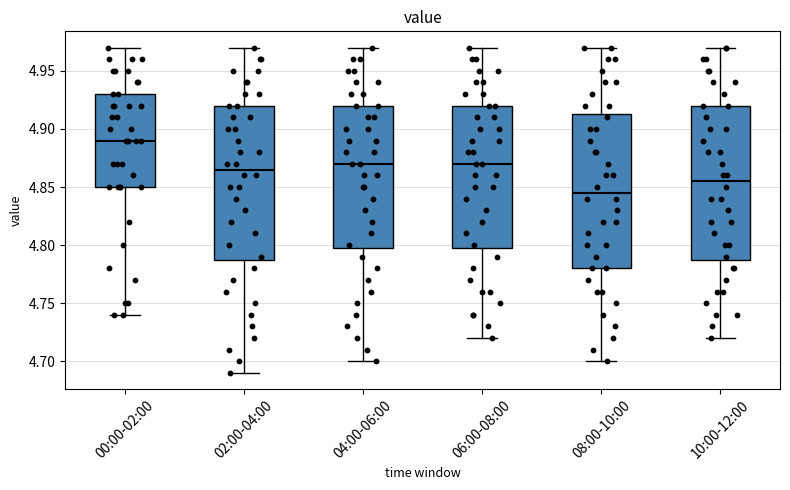

Reading left to right, read every box against the y-axis: the position of its median line, the range the box covers, and the ends of its whiskers. The values are not printed on the chart, so give them approximately, as read against the axis.

00:00-02:00: median 4.890, box 4.850 to 4.930, whiskers 4.740 to 4.970
02:00-04:00: median 4.865, box 4.790 to 4.920, whiskers 4.690 to 4.970
04:00-06:00: median 4.870, box 4.800 to 4.920, whiskers 4.700 to 4.970
06:00-08:00: median 4.870, box 4.800 to 4.920, whiskers 4.720 to 4.970
08:00-10:00: median 4.845, box 4.780 to 4.915, whiskers 4.700 to 4.970
10:00-12:00: median 4.855, box 4.790 to 4.920, whiskers 4.720 to 4.970